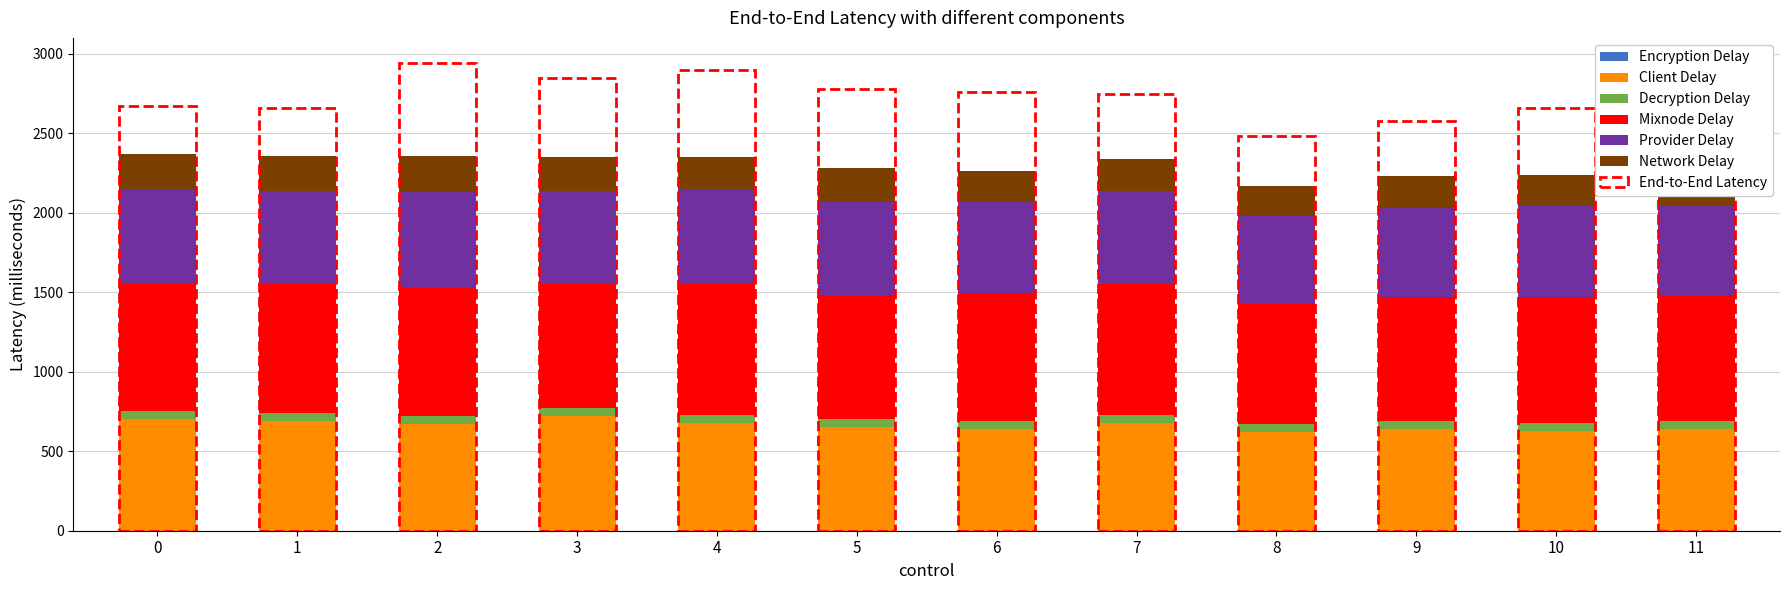

The value of Client Delay at 7 is 357. True or false?

False